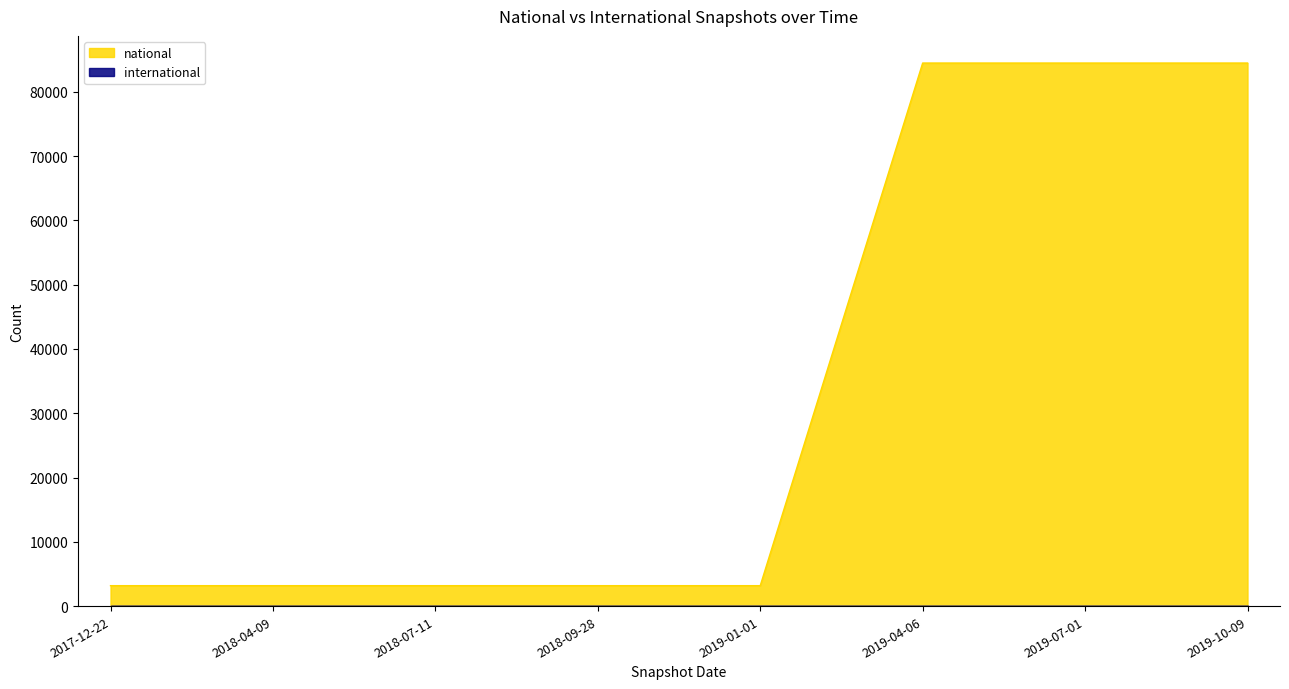

What is the difference between the maximum and minimum values?

81289